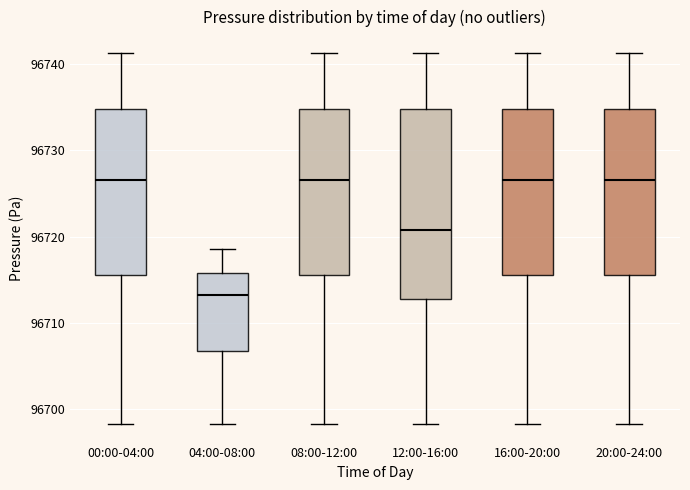

Reading left to right, transcribe this box plot: for each box, give where its median line is, the range the box spans, and where its two whiskers end, as read against the y-axis. The values are not printed on the chart, so give them approximately, as read against the axis.

00:00-04:00: median 96727, box 96716 to 96735, whiskers 96698 to 96741
04:00-08:00: median 96713, box 96707 to 96716, whiskers 96698 to 96719
08:00-12:00: median 96727, box 96716 to 96735, whiskers 96698 to 96741
12:00-16:00: median 96721, box 96713 to 96735, whiskers 96698 to 96741
16:00-20:00: median 96727, box 96716 to 96735, whiskers 96698 to 96741
20:00-24:00: median 96727, box 96716 to 96735, whiskers 96698 to 96741